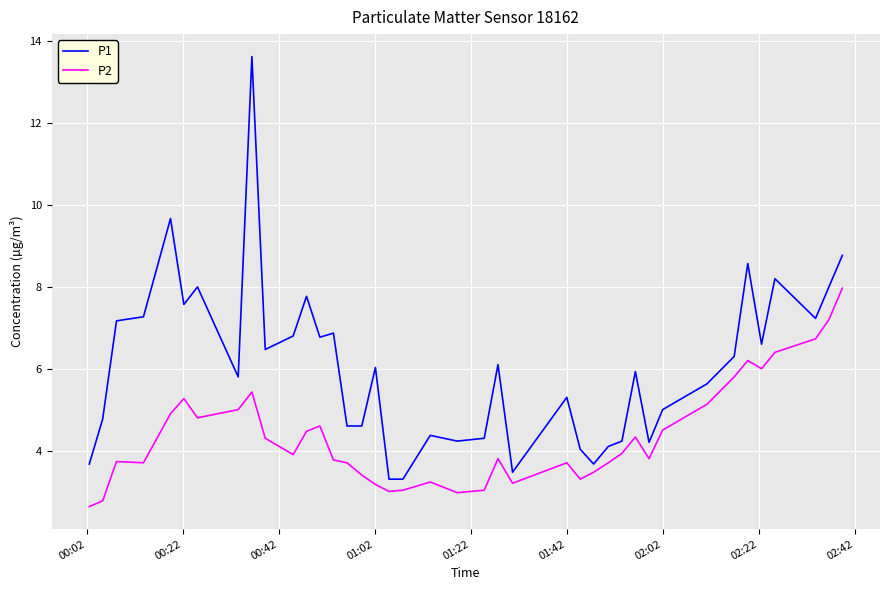

True or false: P1 and P2 intersect in this chart.

False